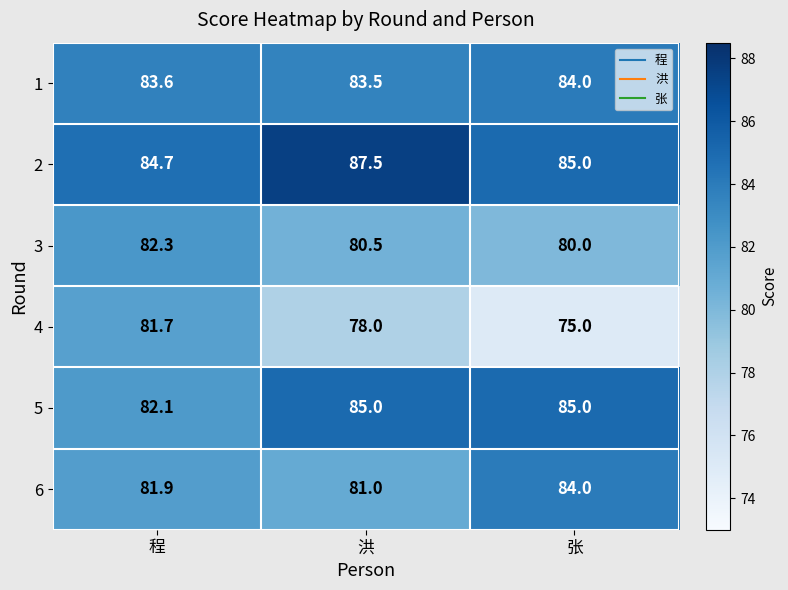

Reading left to right, transcribe all the data shown in this chart.

1: 程=83.6	洪=83.5	张=84.0
2: 程=84.7	洪=87.5	张=85.0
3: 程=82.3	洪=80.5	张=80.0
4: 程=81.7	洪=78.0	张=75.0
5: 程=82.1	洪=85.0	张=85.0
6: 程=81.9	洪=81.0	张=84.0